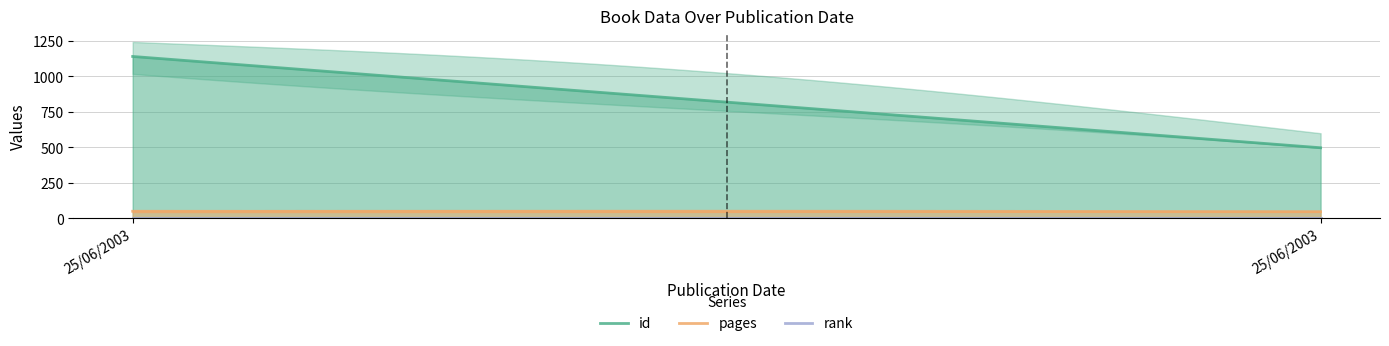

At how many categories does at least one series exceed 838?

1